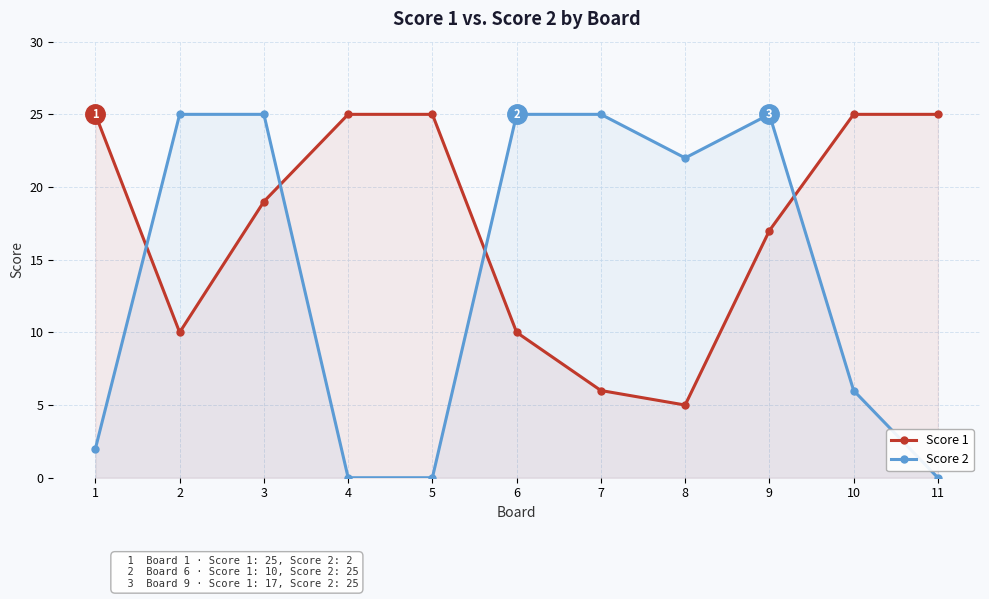

True or false: Score 2 has more than 2 points higher than both neighbors.

False